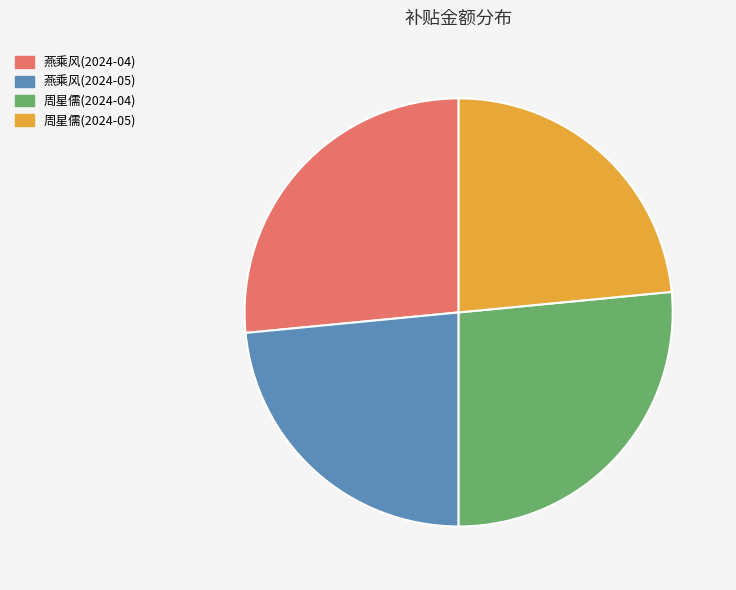

The 周星儒(2024-04) slice represents 27% of the pie. True or false?

True